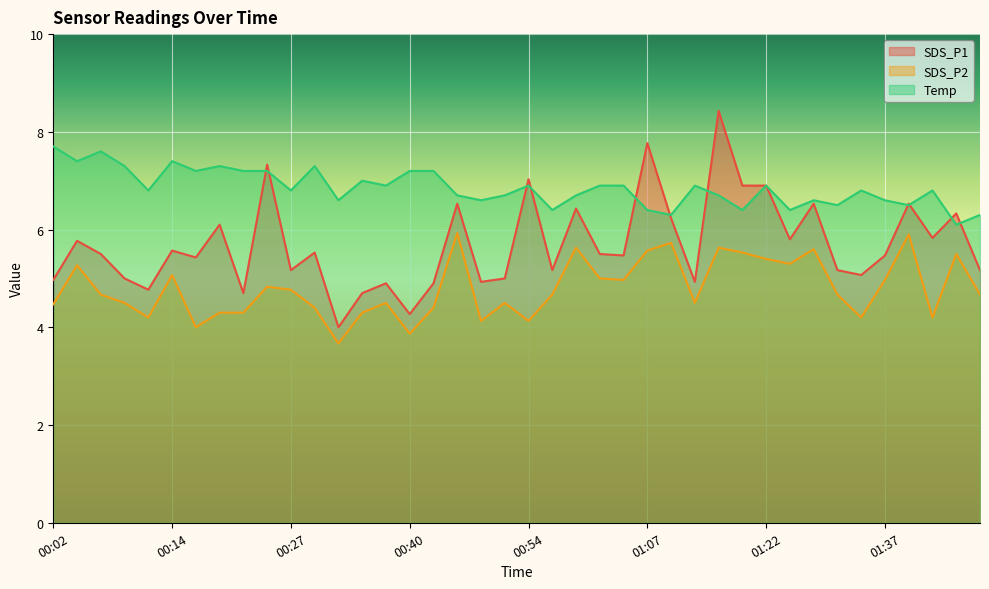

Reading right to left, what are all the values shown in this chart?

SDS_P1: 5.2	6.3	5.8	6.5	5.5	5.1	5.2	6.5	5.8	6.9	6.9	8.4	4.9	6.2	7.8	5.5	5.5	6.4	5.2	7.0	5.0	4.9	6.5	4.9	4.3	4.9	4.7	4.0	5.5	5.2	7.3	4.7	6.1	5.4	5.6	4.8	5.0	5.5	5.8	5.0
SDS_P2: 4.7	5.5	4.2	5.9	5.0	4.2	4.7	5.6	5.3	5.4	5.5	5.6	4.5	5.7	5.6	5.0	5.0	5.6	4.7	4.1	4.5	4.1	5.9	4.4	3.9	4.5	4.3	3.7	4.4	4.8	4.8	4.3	4.3	4.0	5.1	4.2	4.5	4.7	5.3	4.5
Temp: 6.3	6.1	6.8	6.5	6.6	6.8	6.5	6.6	6.4	6.9	6.4	6.7	6.9	6.3	6.4	6.9	6.9	6.7	6.4	6.9	6.7	6.6	6.7	7.2	7.2	6.9	7.0	6.6	7.3	6.8	7.2	7.2	7.3	7.2	7.4	6.8	7.3	7.6	7.4	7.7